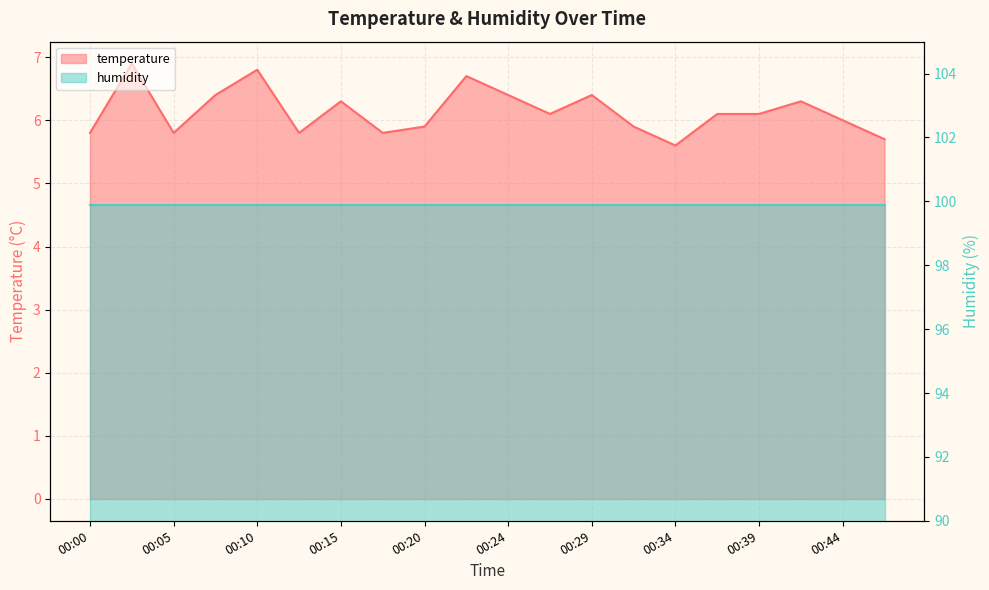

How many data points are above 6?

11